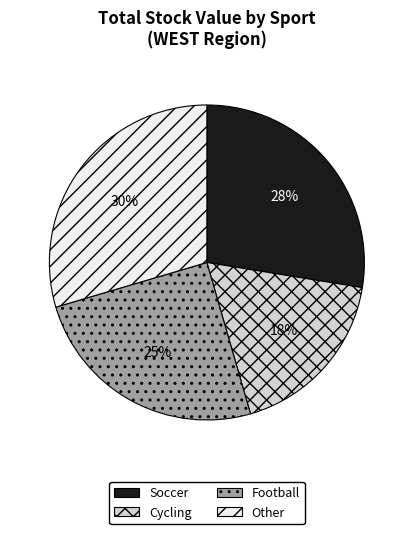

How many segments does this pie chart have?

4